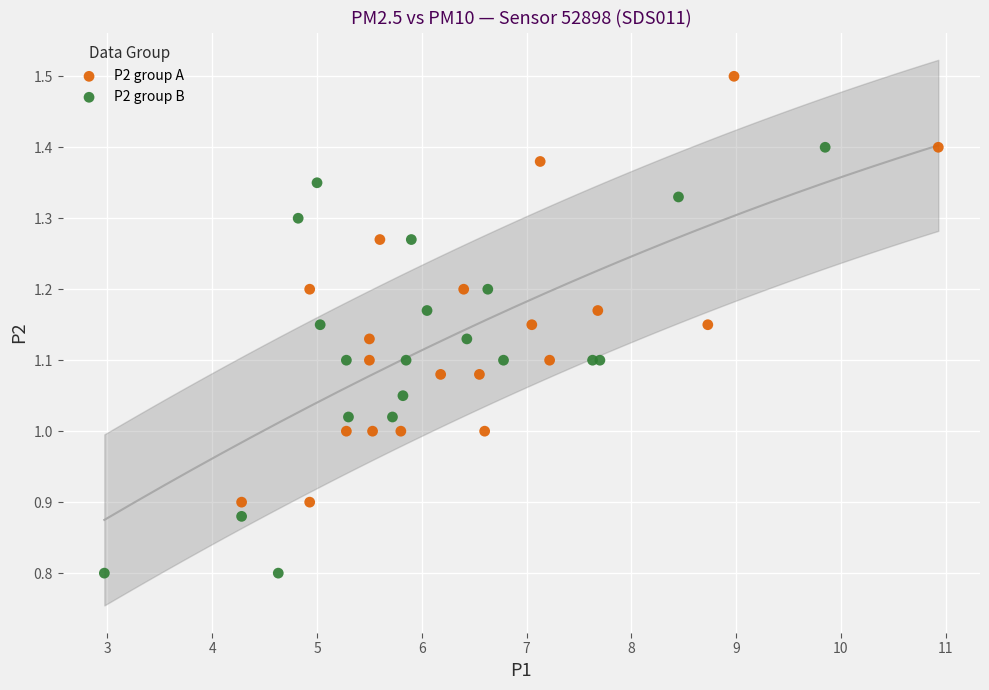

Which series contains the highest Y value?

P2 group A